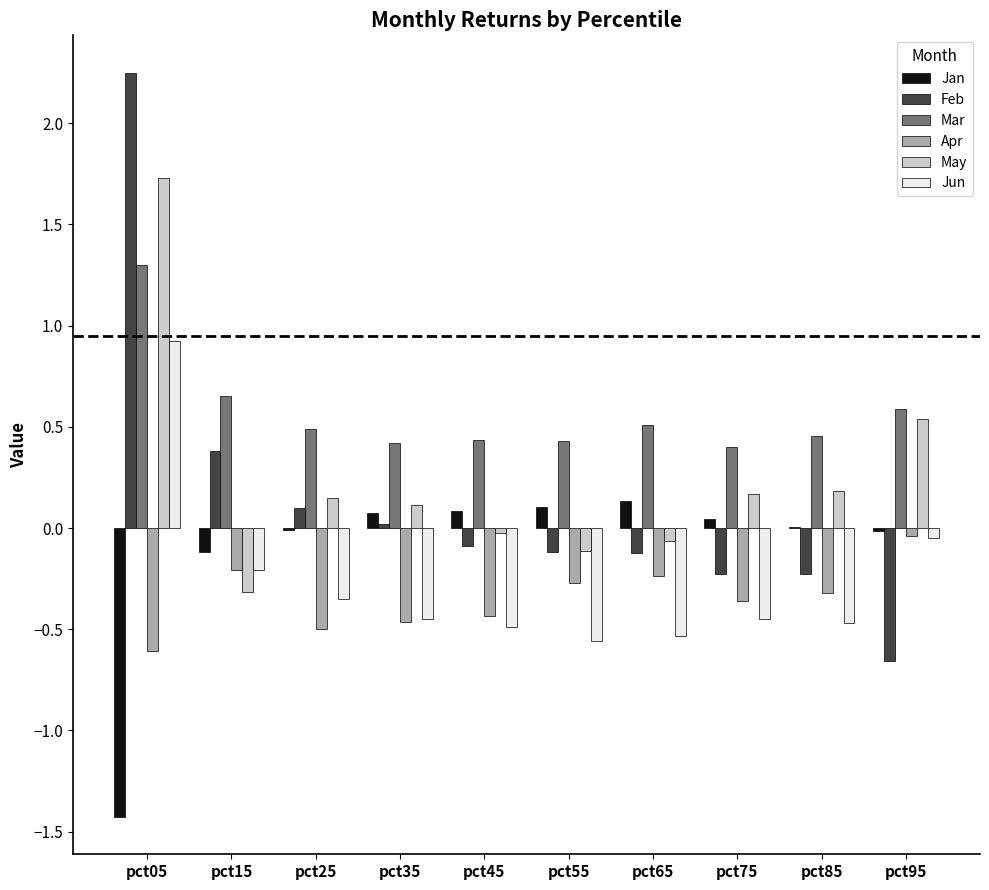

At which label does Feb first exceed 0?

pct05